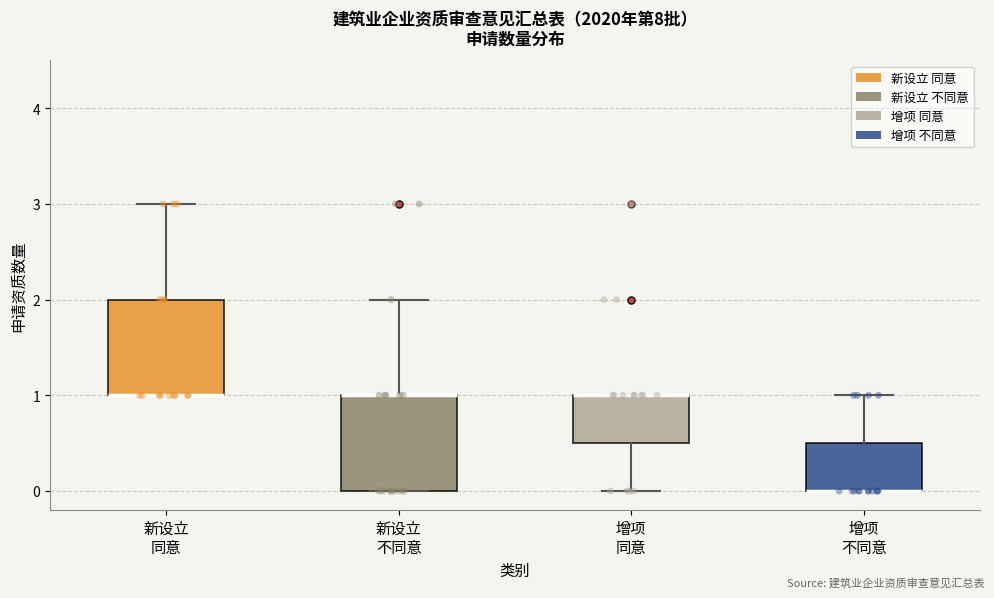

Reading left to right, read every box against the y-axis: the position of its median line, the range the box covers, and the ends of its whiskers. The values are not printed on the chart, so give them approximately, as read against the axis.

新设立 同意: median 1.0 (drawn on the box's lower edge), box 1.0 to 2.0, whiskers 1.0 to 3.0
新设立 不同意: median 1.0 (drawn on the box's upper edge), box 0.0 to 1.0, whiskers 0.0 to 2.0
增项 同意: median 1.0 (drawn on the box's upper edge), box 0.5 to 1.0, whiskers 0.0 to 1.0
增项 不同意: median 0.0 (drawn on the box's lower edge), box 0.0 to 0.5, whiskers 0.0 to 1.0